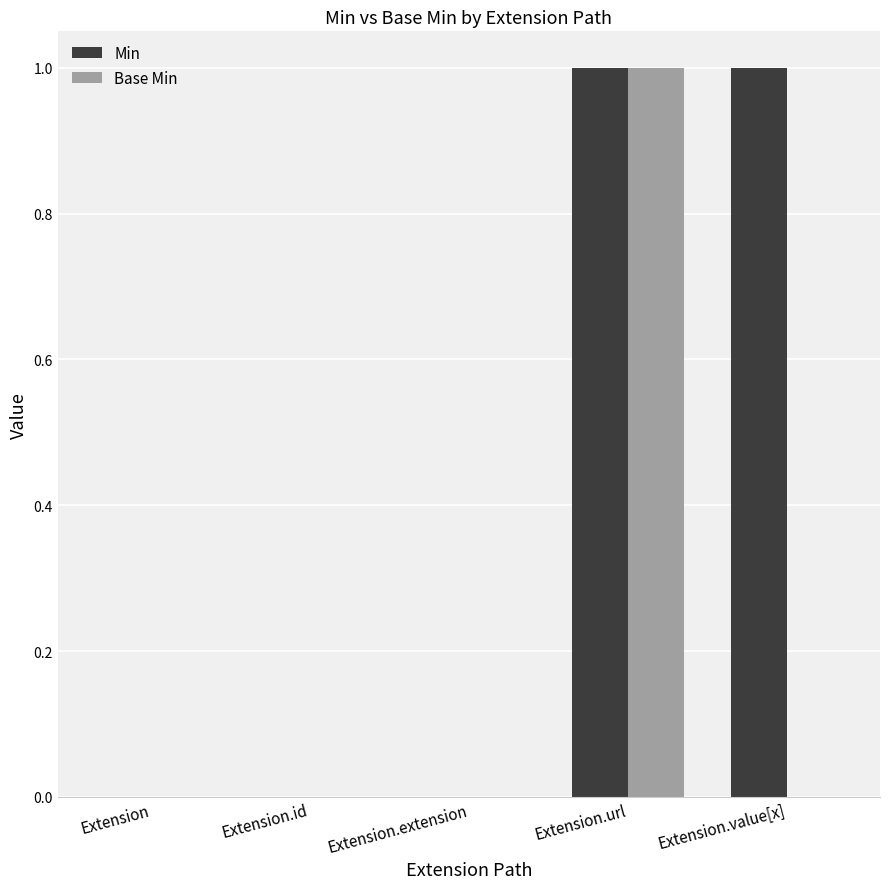

Count the number of data series in this chart.

2